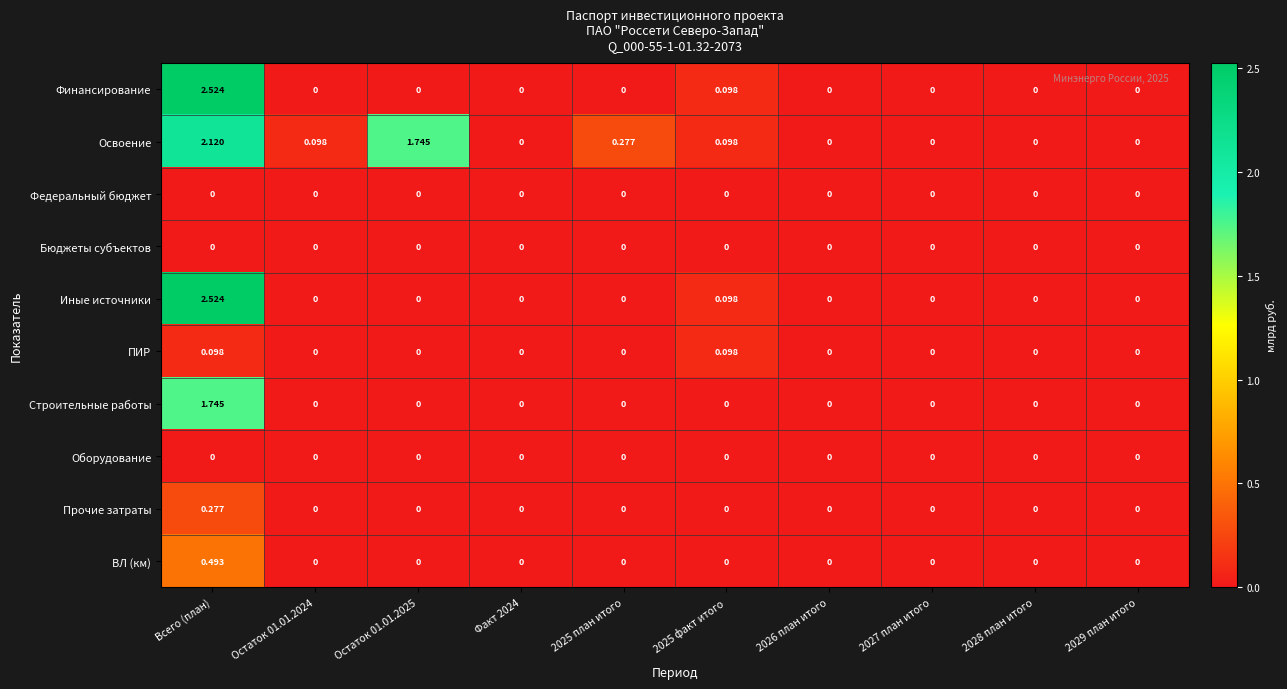

Between Остаток 01.01.2025 and 2025 факт итого, which series saw the biggest shift?

Освоение